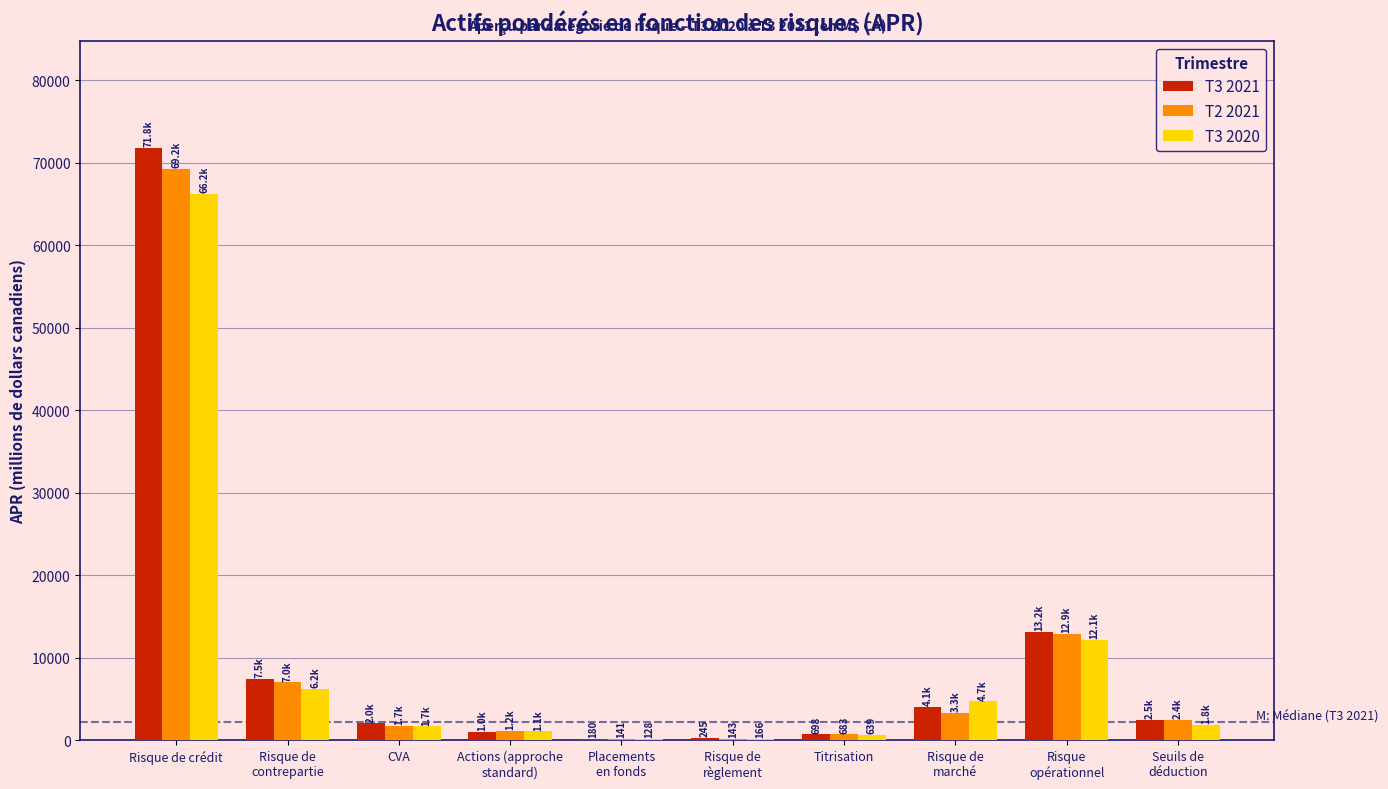

What is the maximum value shown in the chart?

71820